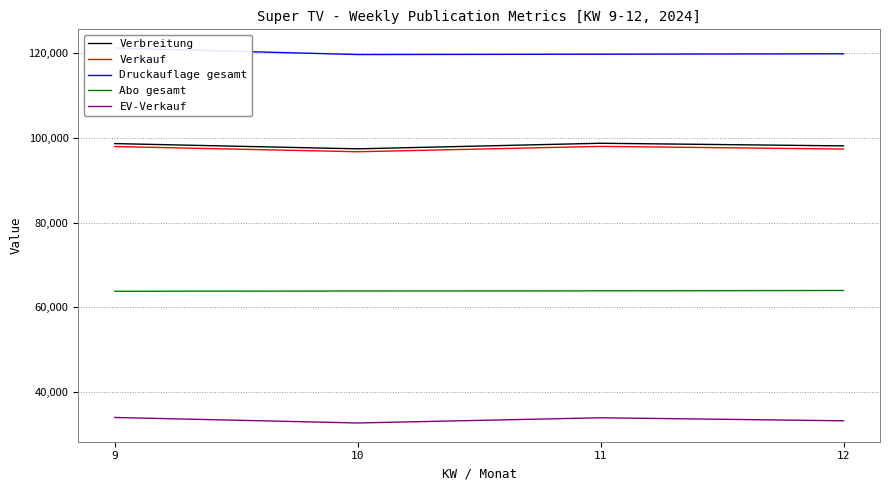

Which category has the lowest value across all series?

10